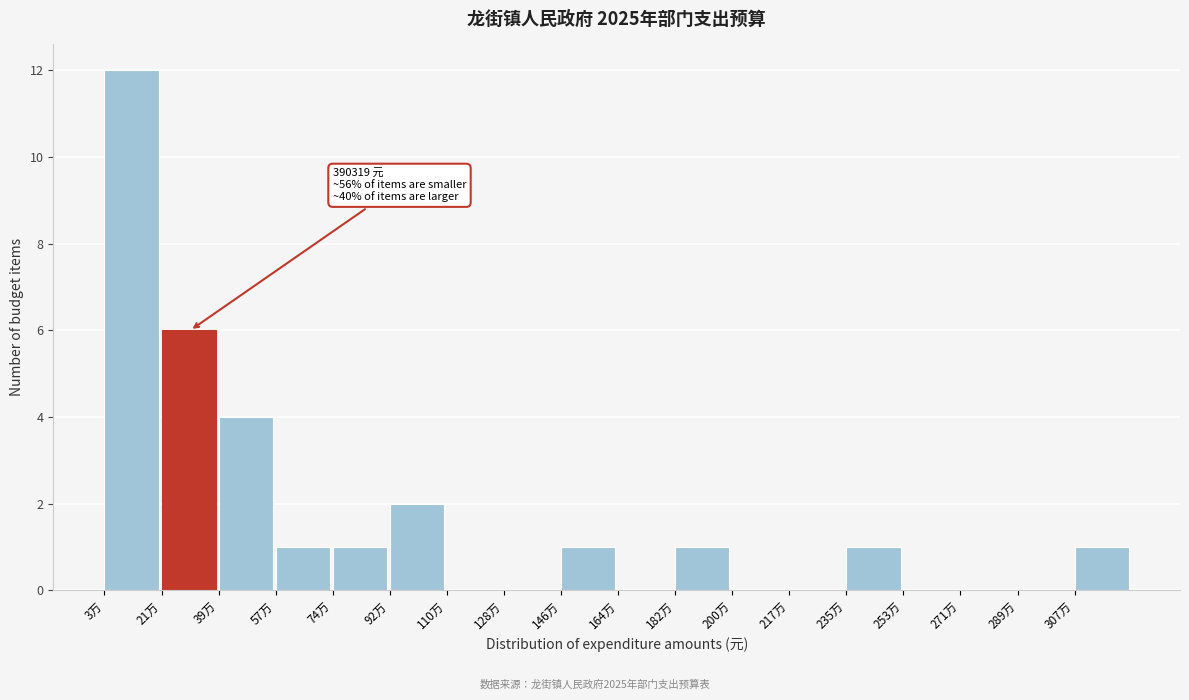

Reading left to right, list all the values displayed in this chart.

3万=12	21万=6	39万=4	57万=1	74万=1	92万=2	110万=0	128万=0	146万=1	164万=0	182万=1	200万=0	217万=0	235万=1	253万=0	271万=0	289万=0	307万=1